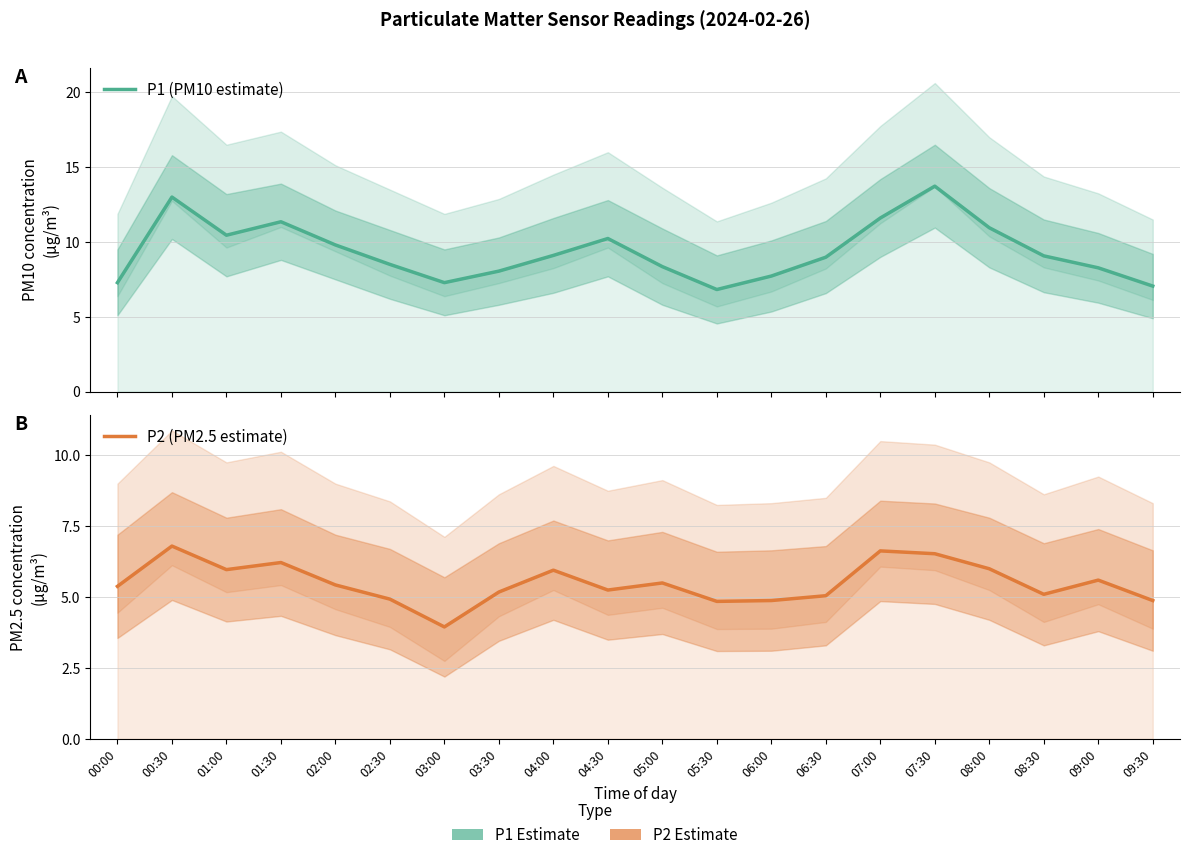

Reading left to right, transcribe all the data shown in this chart.

P1 (PM10 estimate): 7.3	13.0	10.4	11.3	9.8	8.5	7.3	8.1	9.1	10.2	8.3	6.8	7.7	9.0	11.6	13.7	10.9	9.1	8.3	7.0
P2 (PM2.5 estimate): 5.4	6.8	6.0	6.2	5.4	4.9	4.0	5.2	6.0	5.2	5.5	4.8	4.9	5.0	6.6	6.5	6.0	5.1	5.6	4.9